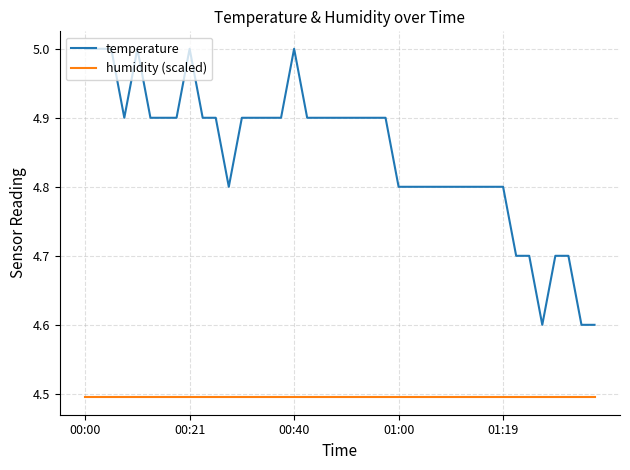

What is the maximum value for temperature?

5.0